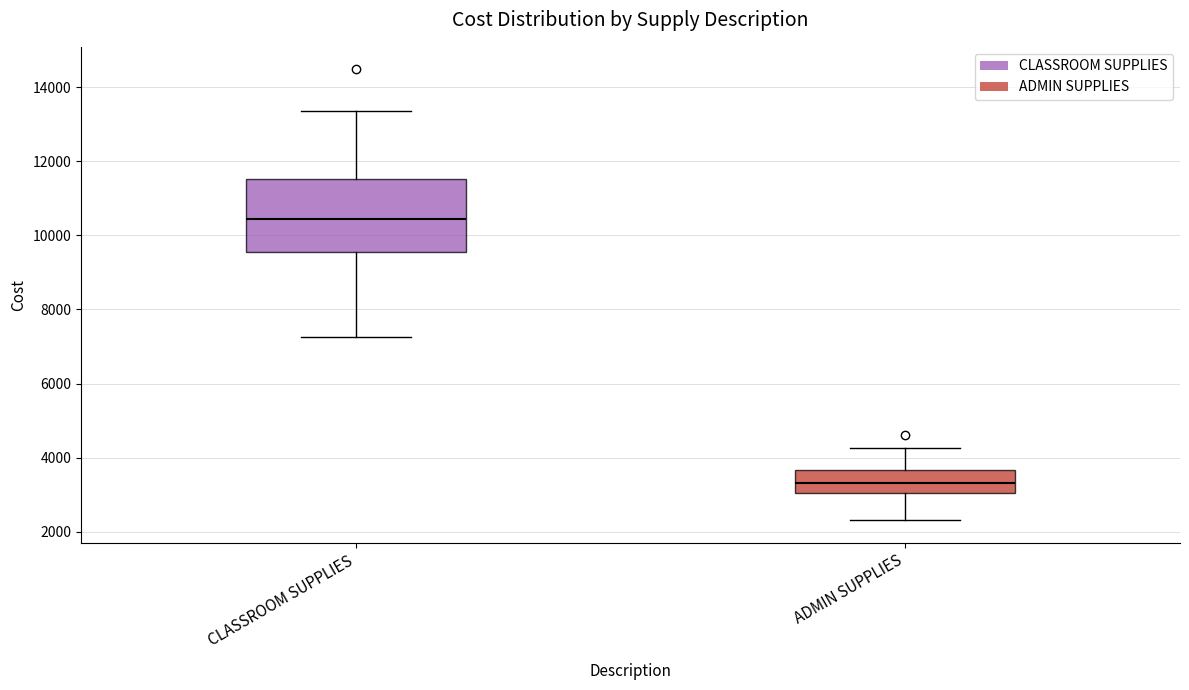

Reading left to right, read every box against the y-axis: the position of its median line, the range the box covers, and the ends of its whiskers. The values are not printed on the chart, so give them approximately, as read against the axis.

CLASSROOM SUPPLIES: median 10400, box 9600 to 11600, whiskers 7200 to 13400
ADMIN SUPPLIES: median 3400, box 3000 to 3600, whiskers 2400 to 4200